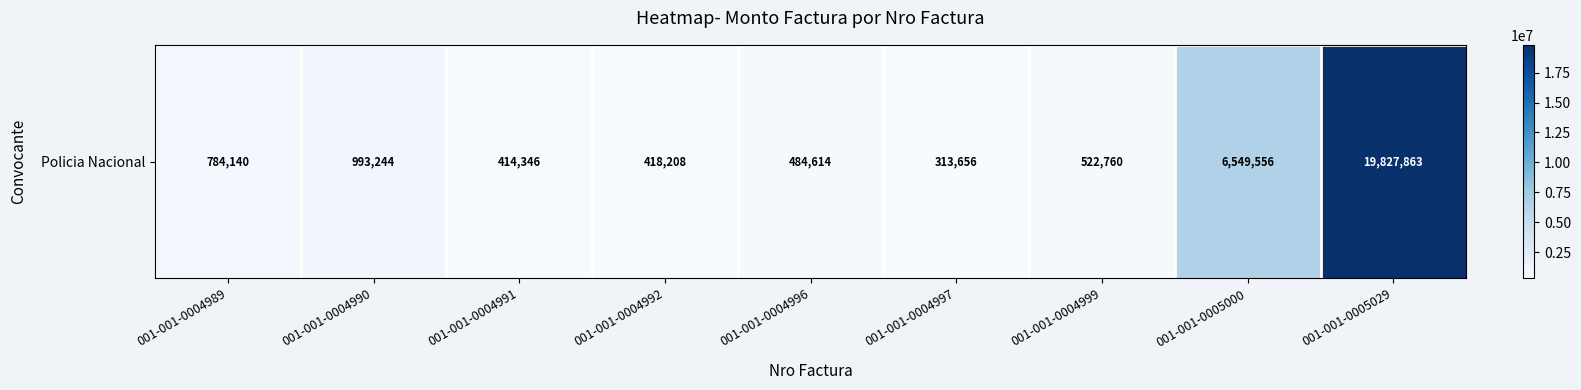

List the labels in order of value, smallest first.

001-001-0004997, 001-001-0004991, 001-001-0004992, 001-001-0004996, 001-001-0004999, 001-001-0004989, 001-001-0004990, 001-001-0005000, 001-001-0005029